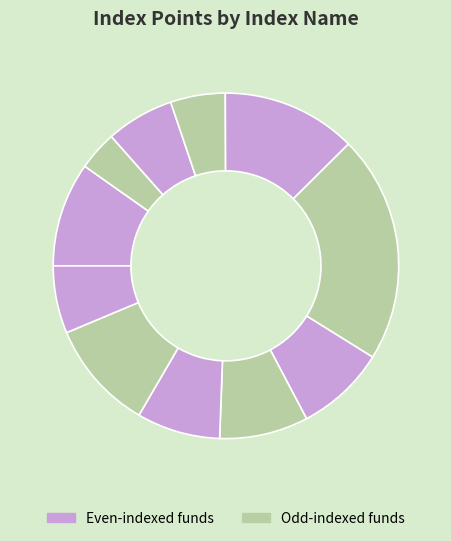

Count the number of slices in the pie.

11